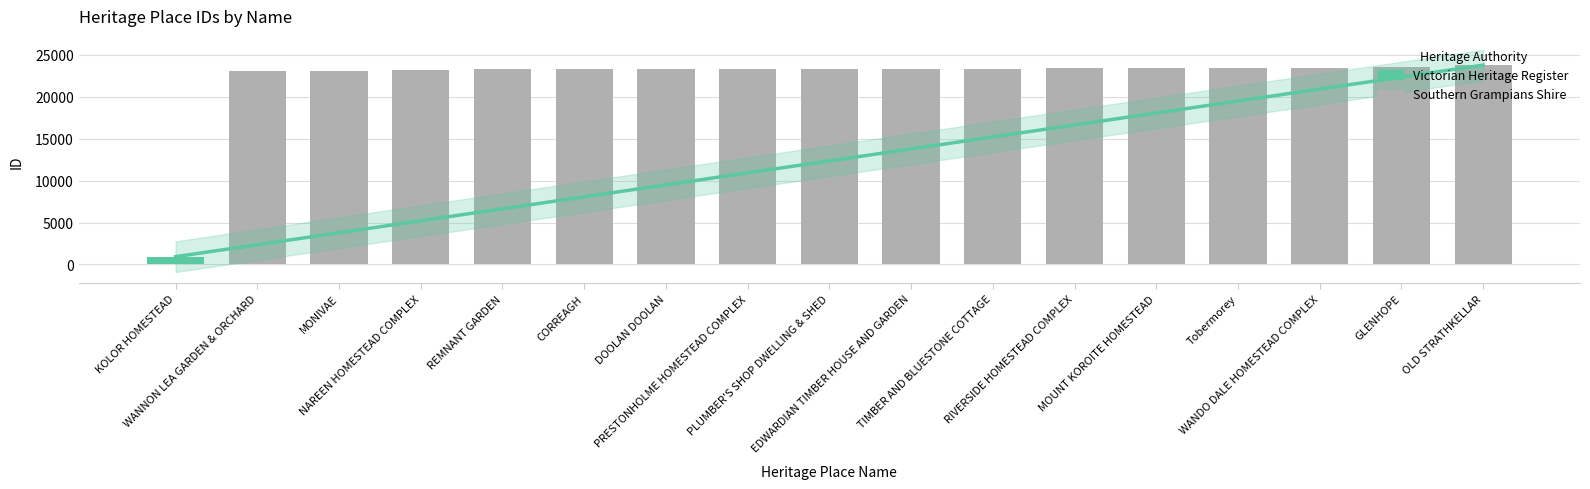

What is the change in value from WANNON LEA GARDEN & ORCHARD to DOOLAN DOOLAN?

+258